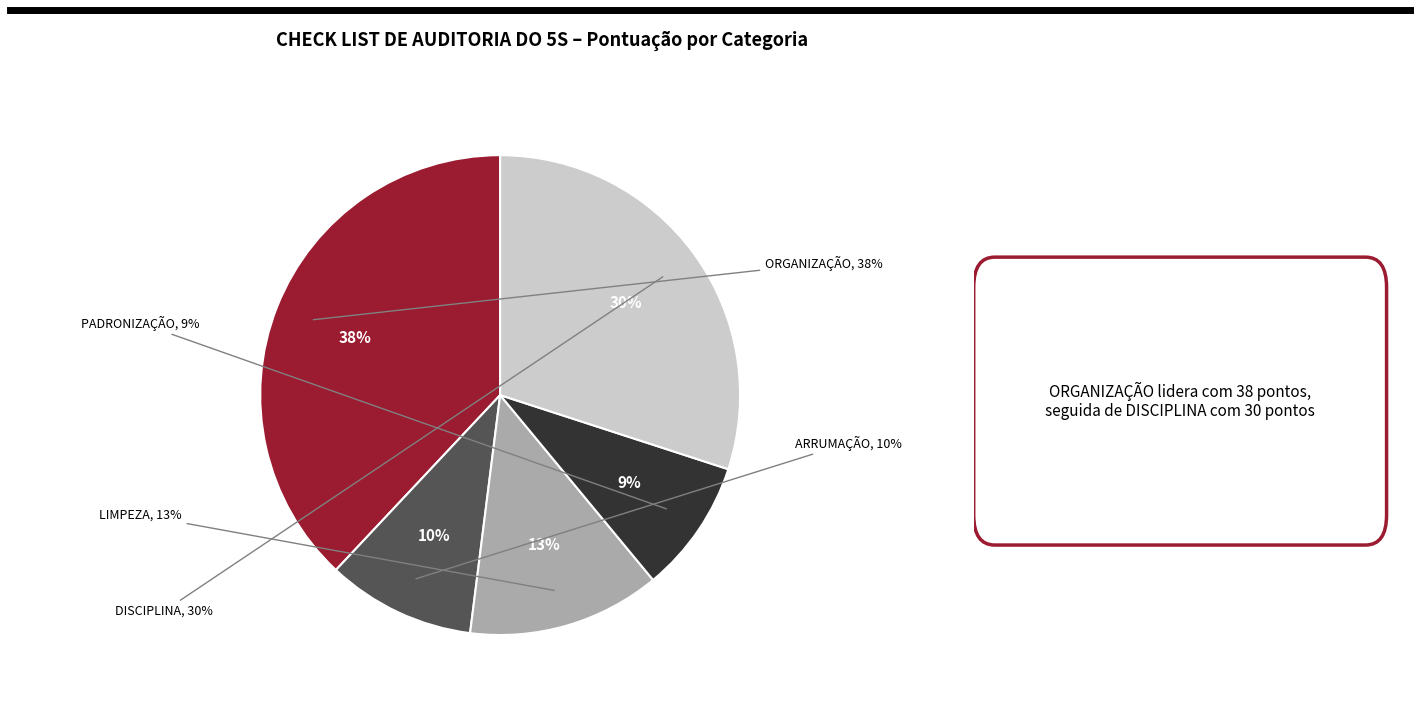

Do DISCIPLINA and PADRONIZAÇÃO together represent more than half of the pie?

No